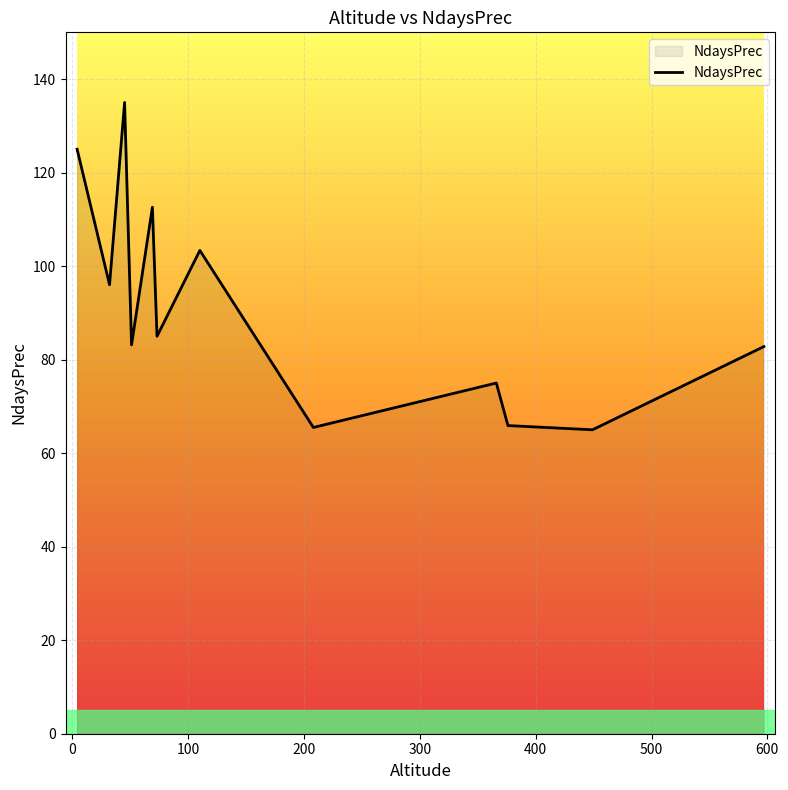

What is the smallest value displayed?

65.0